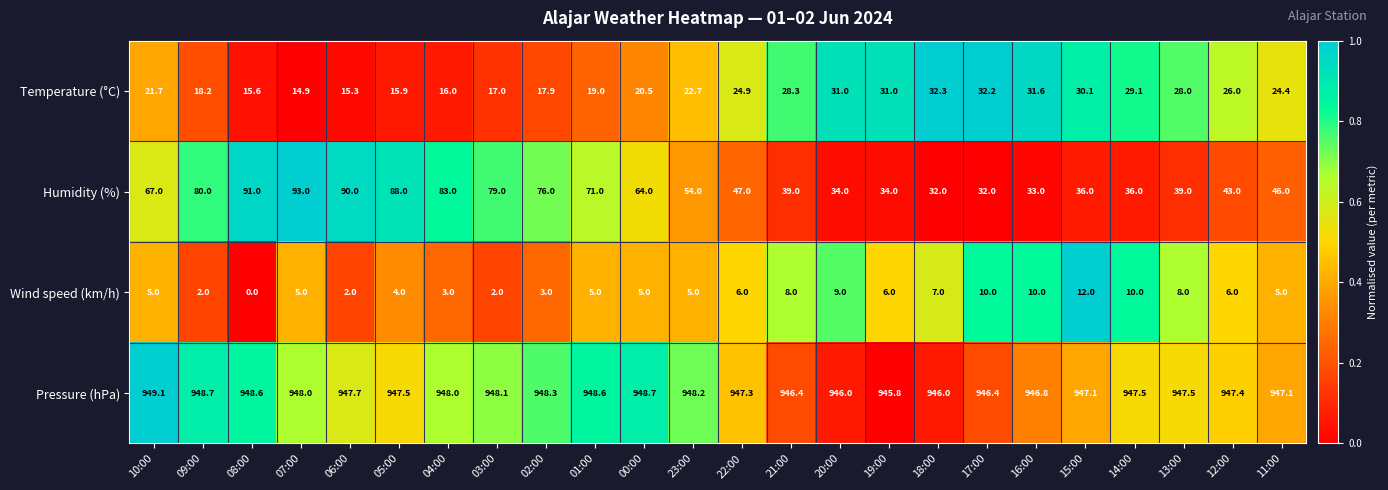

What is the sum of all Pressure (hPa) values?

22740.8